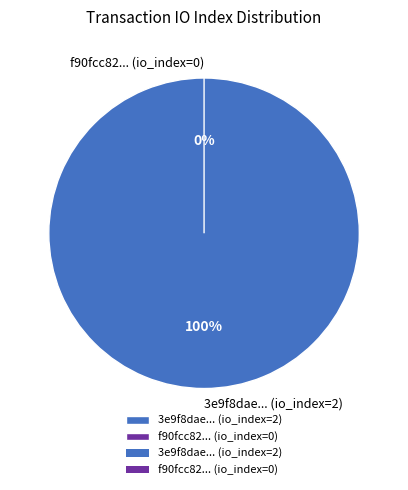

What is the majority slice?

tx_index_2